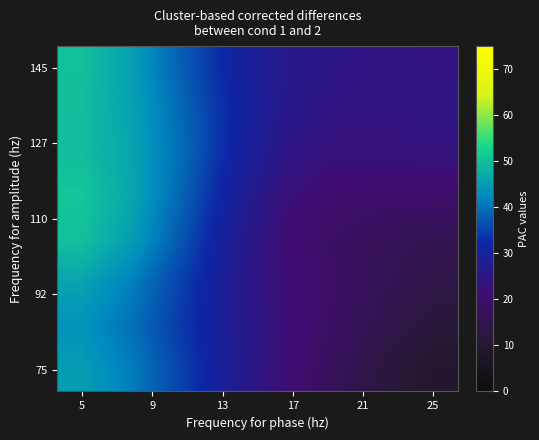

At which category does the chart reach its peak across all series?

5